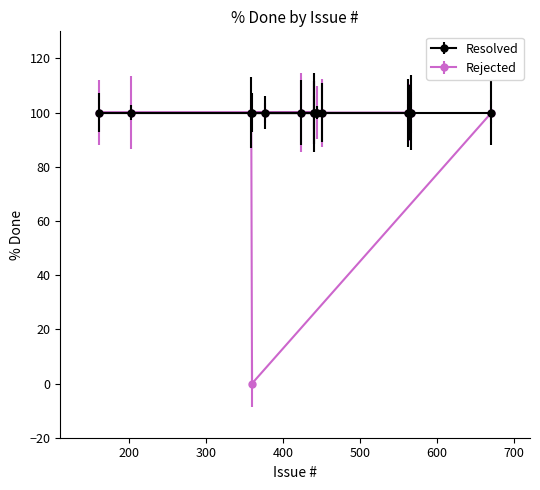

Which has a higher value, 671 or 563?

671